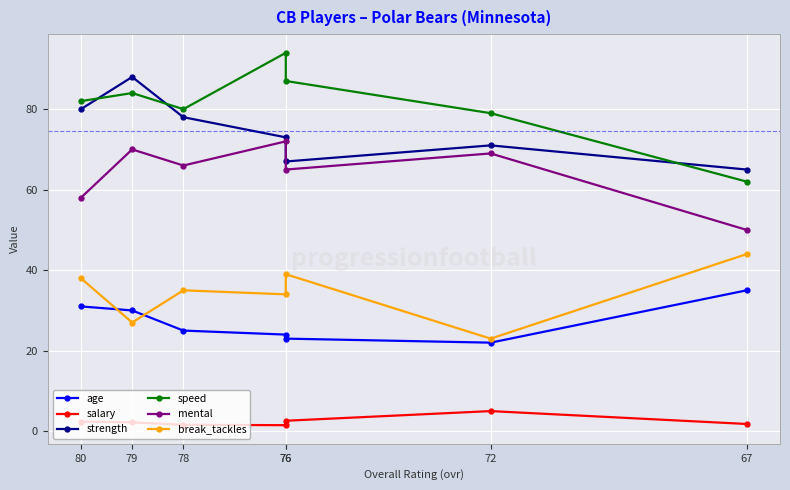

Count the number of categories in the chart.

7